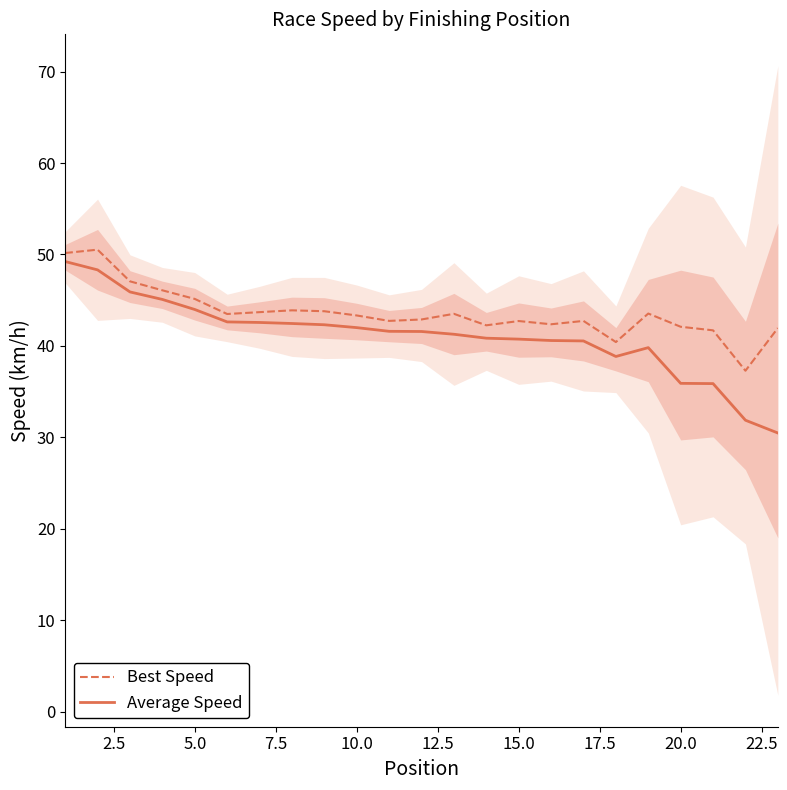

What is the lowest value of the Best Speed series?

37.3